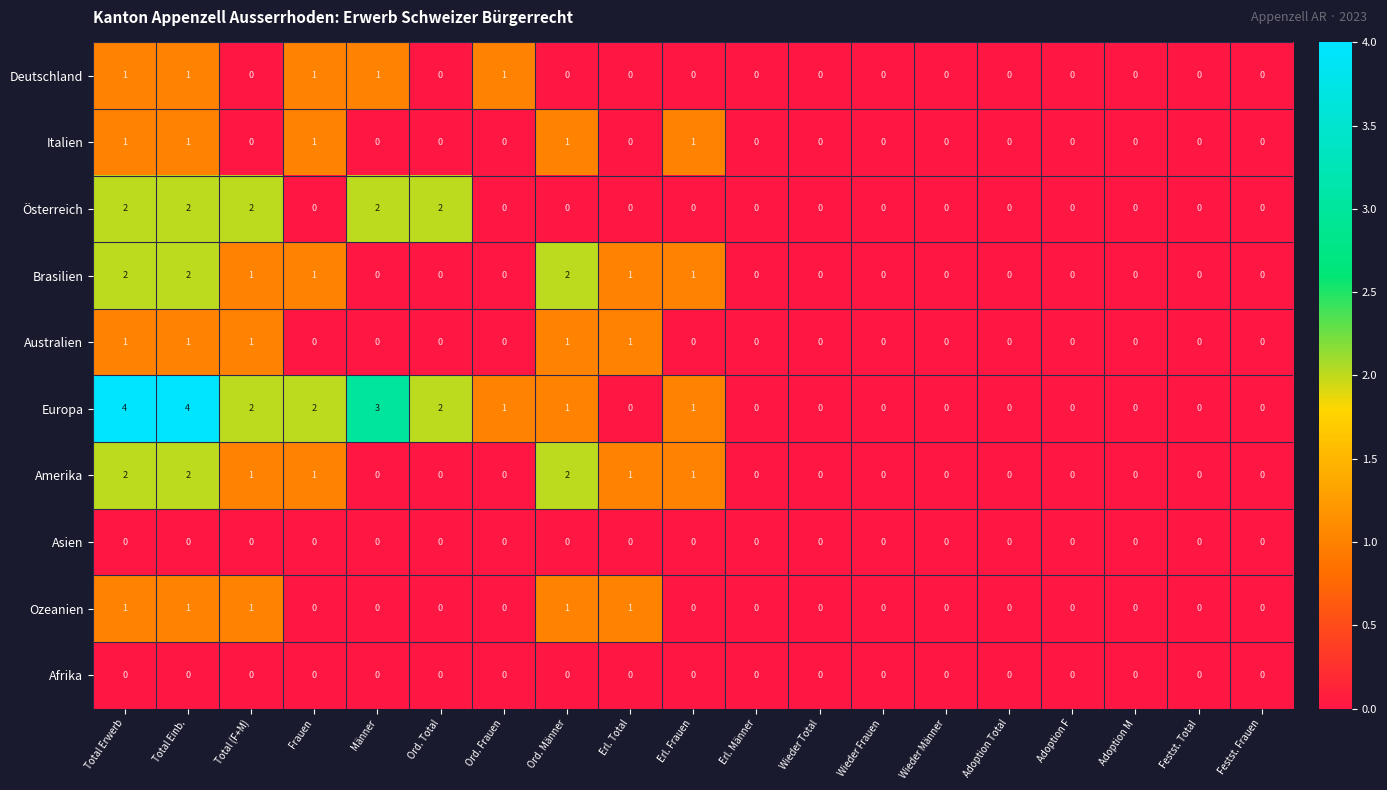

How many Australien values are between 0 and 1?

19